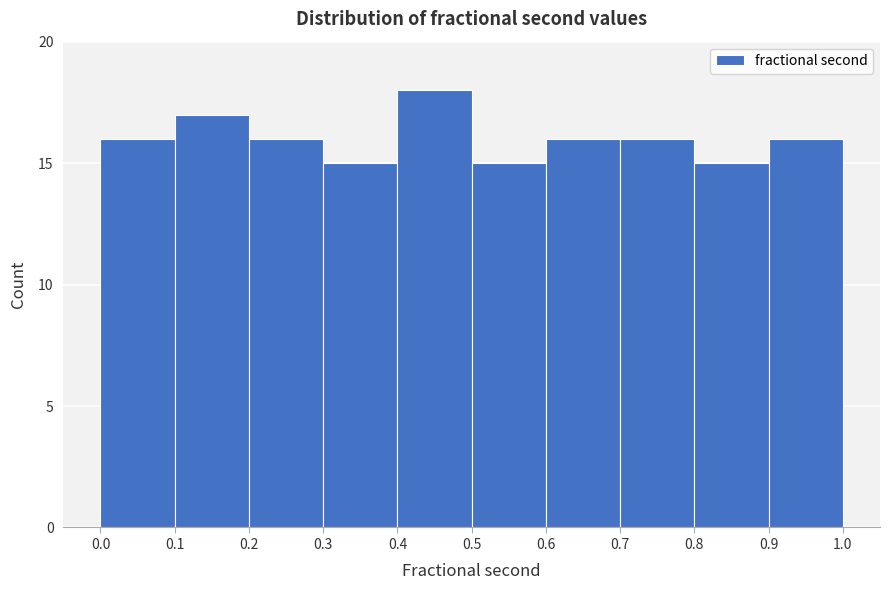

Which range on the x-axis has the tallest bar?

0.4 to 0.5